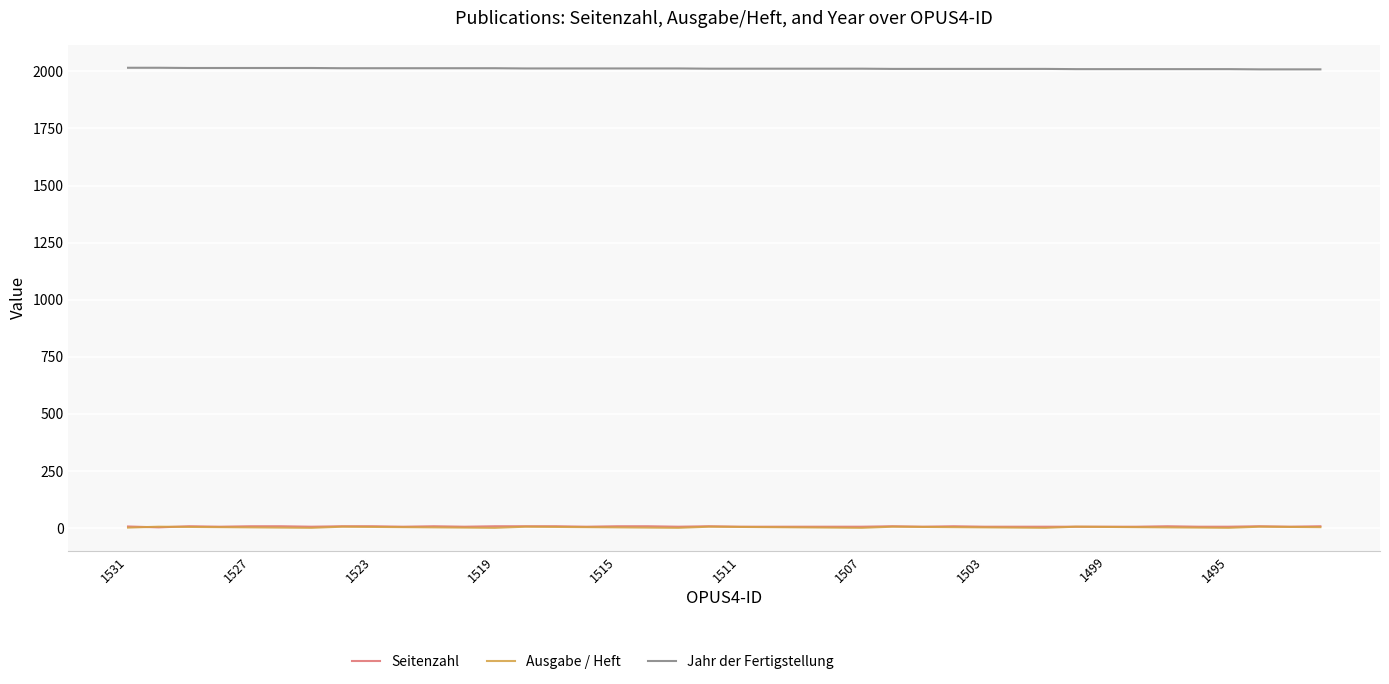

What is the greatest value displayed?

2016